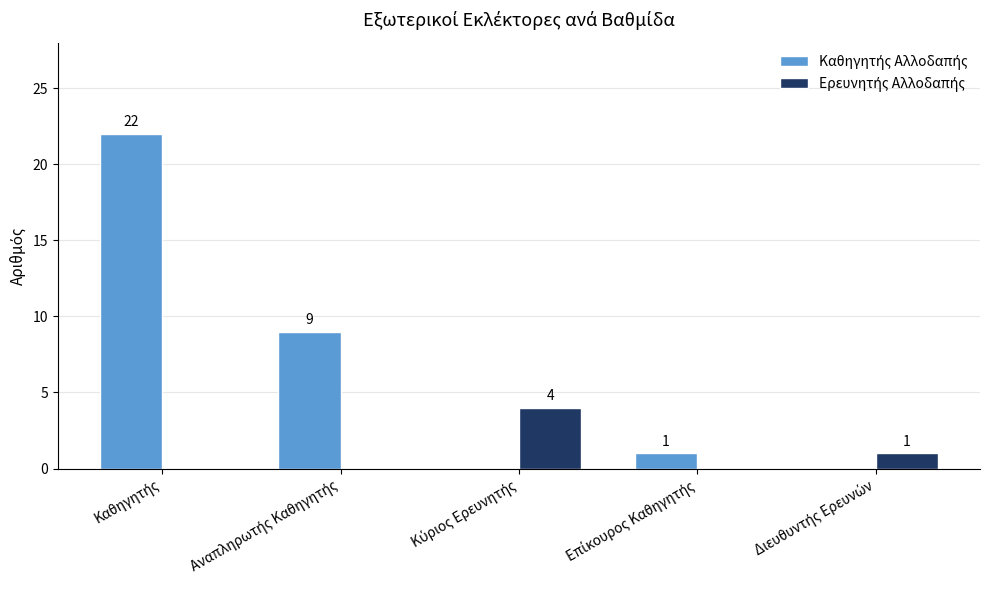

The value of Καθηγητής Αλλοδαπής at Διευθυντής Ερευνών is -14. True or false?

False